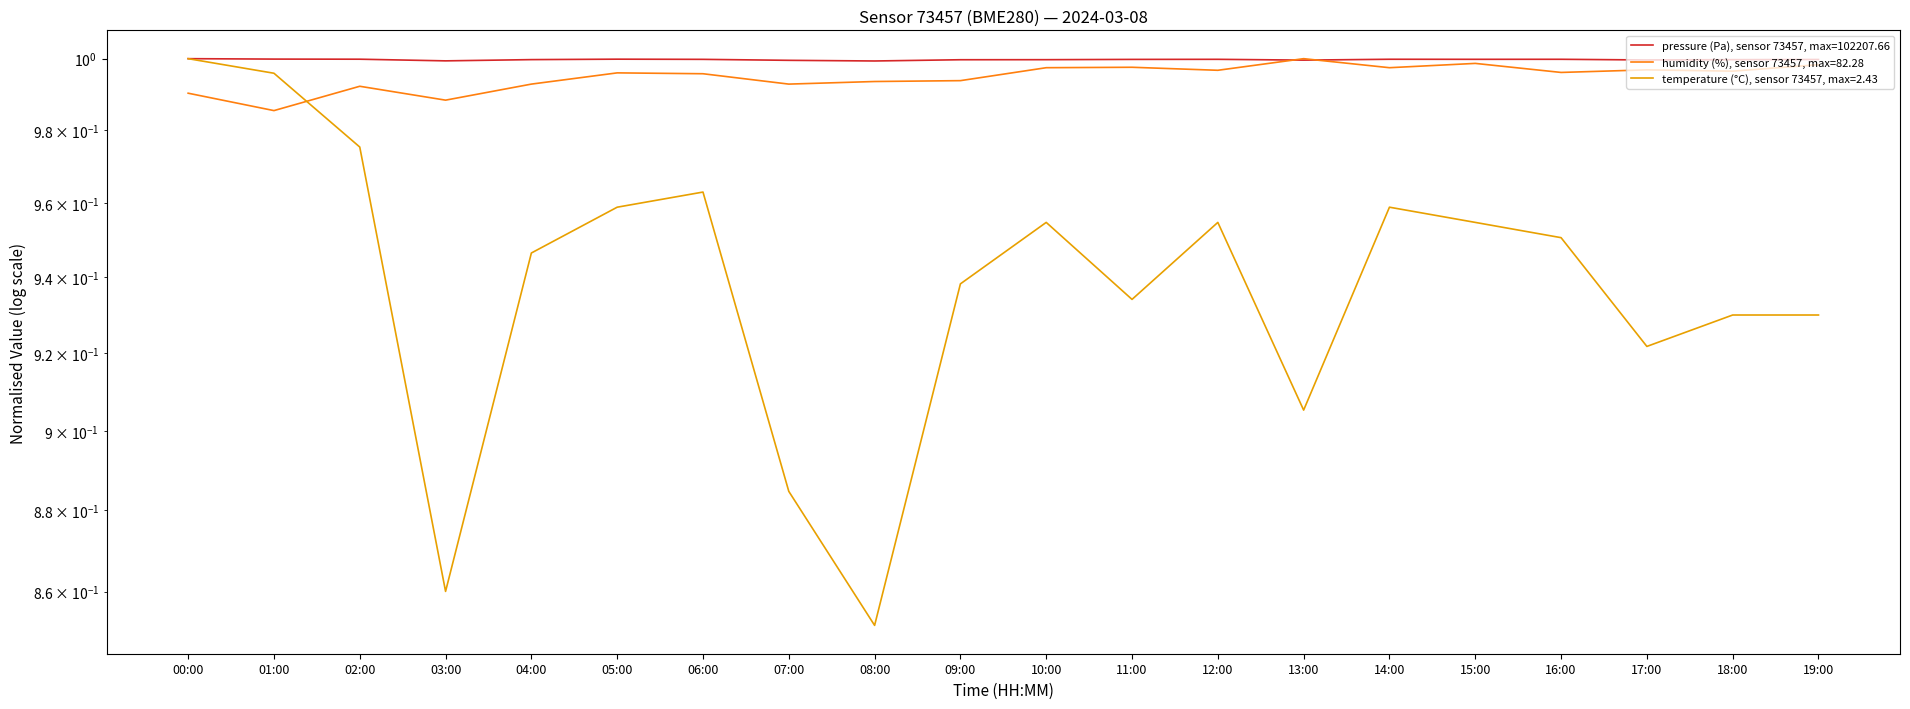

Reading right to left, extract all data points from this chart.

pressure: 19:00=1.0	18:00=1.0	17:00=1.0	16:00=1.0	15:00=1.0	14:00=1.0	13:00=1.0	12:00=1.0	11:00=1.0	10:00=1.0	09:00=1.0	08:00=1.0	07:00=1.0	06:00=1.0	05:00=1.0	04:00=1.0	03:00=1.0	02:00=1.0	01:00=1.0	00:00=1.0
humidity: 19:00=1.0	18:00=1.0	17:00=1.0	16:00=1.0	15:00=1.0	14:00=1.0	13:00=1.0	12:00=1.0	11:00=1.0	10:00=1.0	09:00=1.0	08:00=1.0	07:00=1.0	06:00=1.0	05:00=1.0	04:00=1.0	03:00=1.0	02:00=1.0	01:00=1.0	00:00=1.0
temperature: 19:00=0.9	18:00=0.9	17:00=0.9	16:00=1.0	15:00=1.0	14:00=1.0	13:00=0.9	12:00=1.0	11:00=0.9	10:00=1.0	09:00=0.9	08:00=0.9	07:00=0.9	06:00=1.0	05:00=1.0	04:00=0.9	03:00=0.9	02:00=1.0	01:00=1.0	00:00=1.0